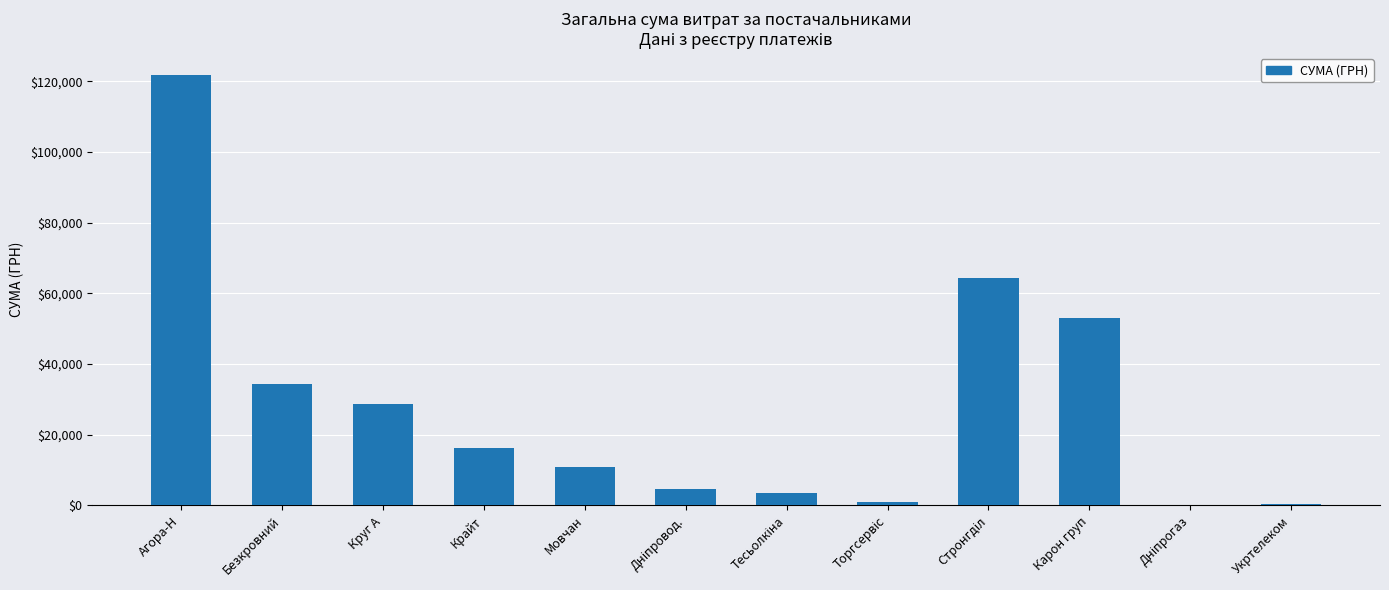

Read the value at Мовчан.

10854.2